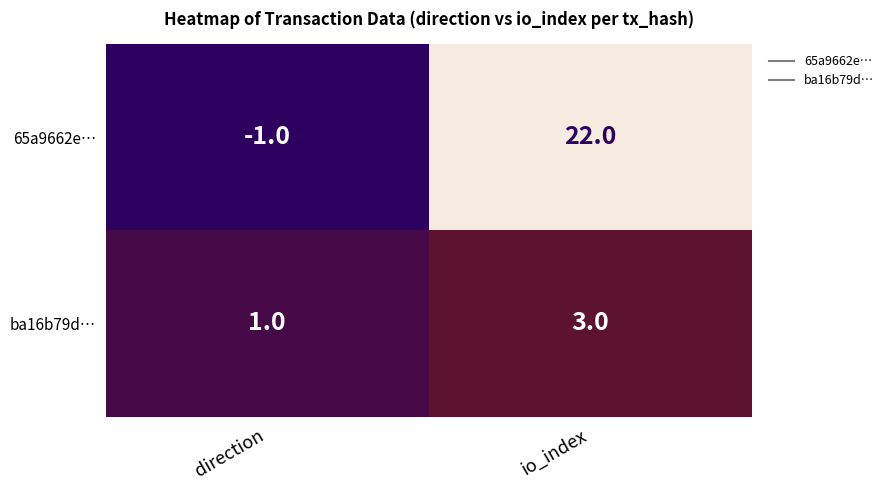

Which category has the highest value across all series?

io_index